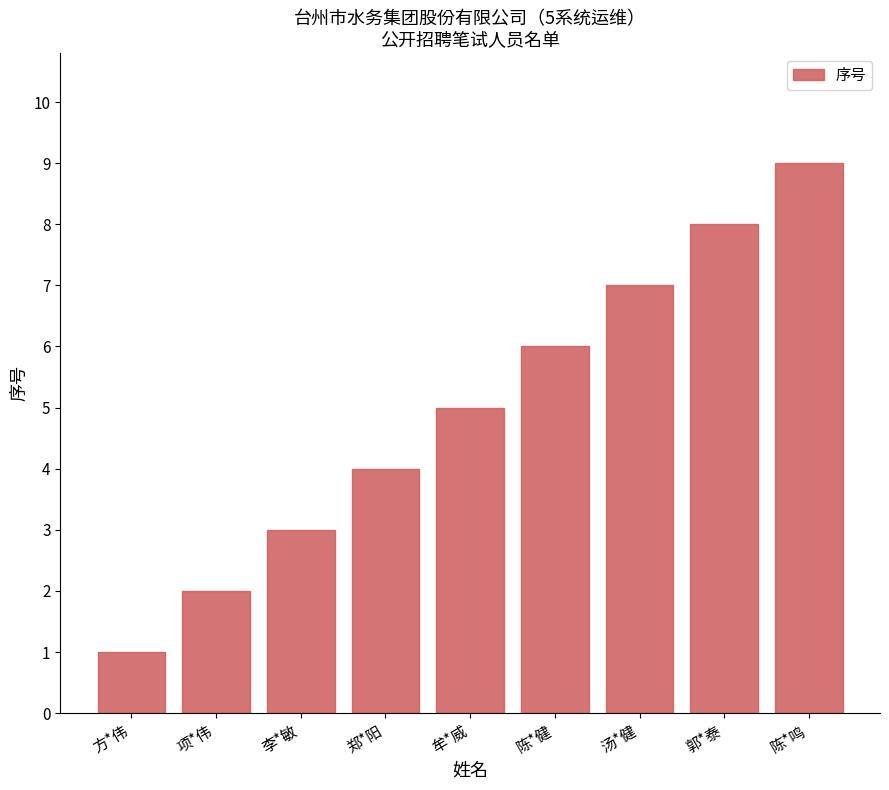

Rank the categories by value from highest to lowest.

陈*鸣, 郭*泰, 汤*健, 陈*健, 牟*威, 郑*阳, 李*敏, 项*伟, 方*伟